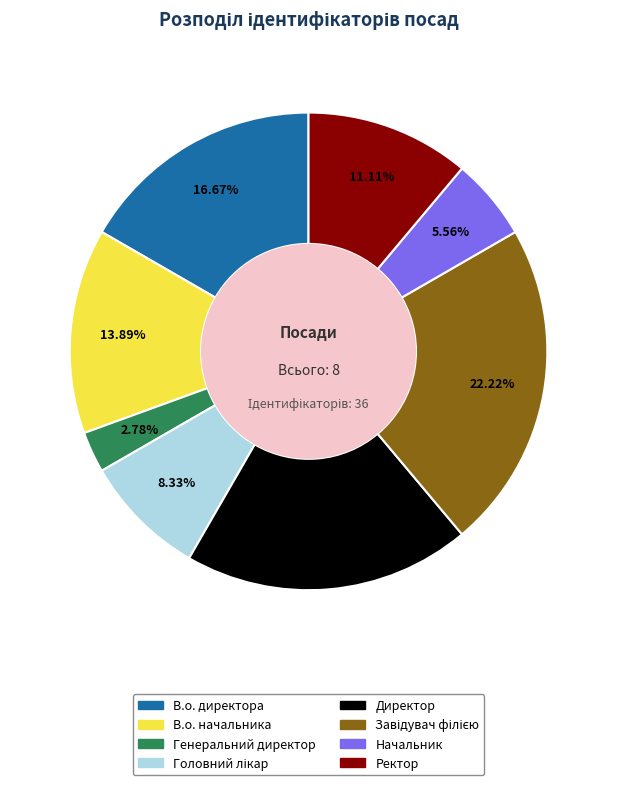

Which category has the smallest portion of the pie?

Генеральний директор